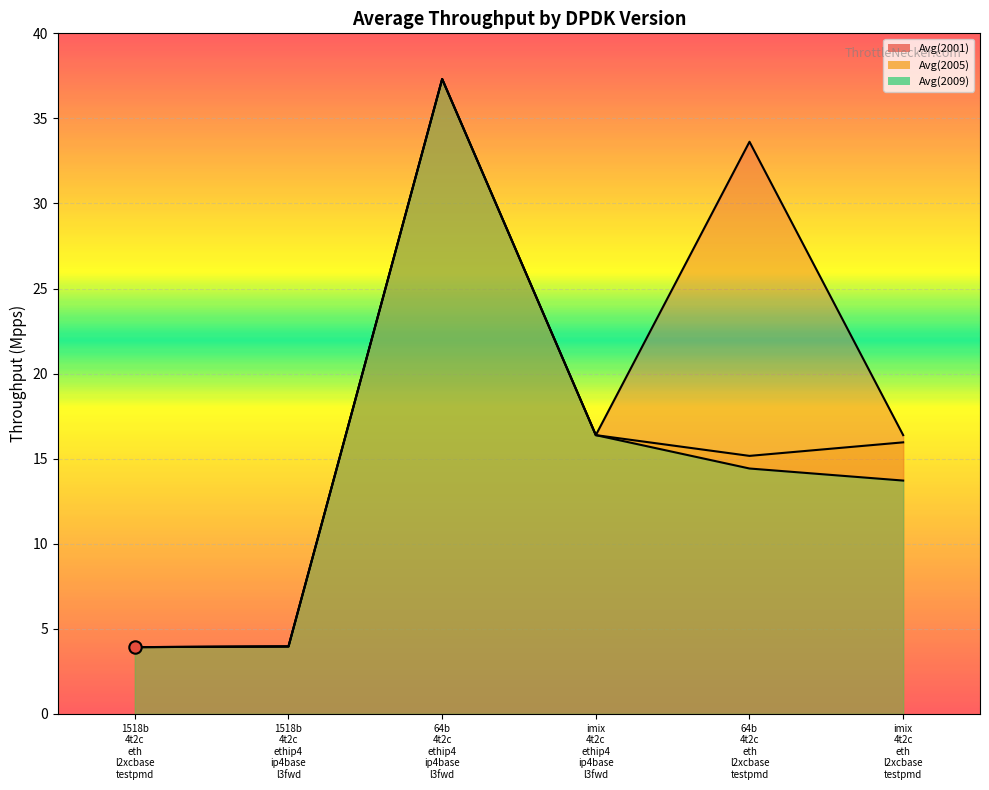

Which series reaches the maximum Y coordinate?

Avg(2001)